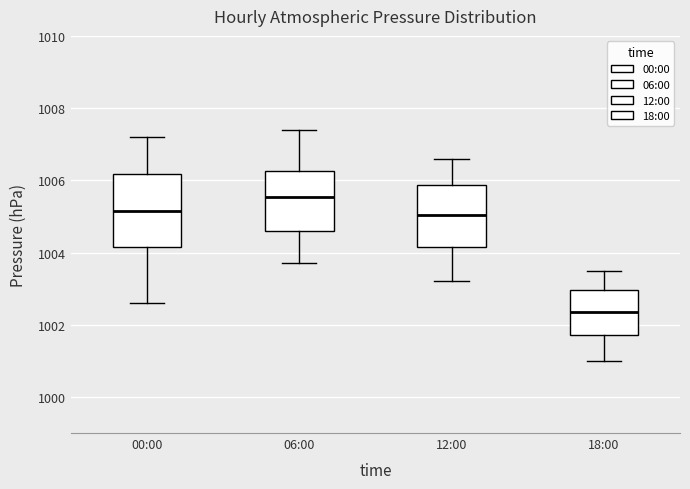

Where does the median line of the box for 00:00 sit on the y-axis? The values are not printed on the chart, so give them approximately, as read against the axis.

1005.2